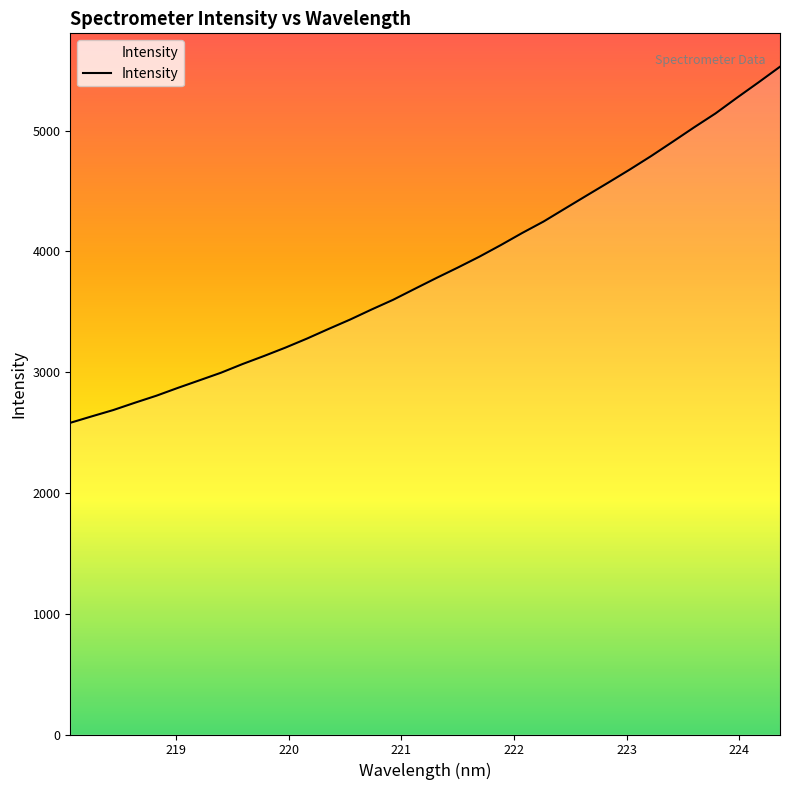

How many lines are shown in the chart?

1